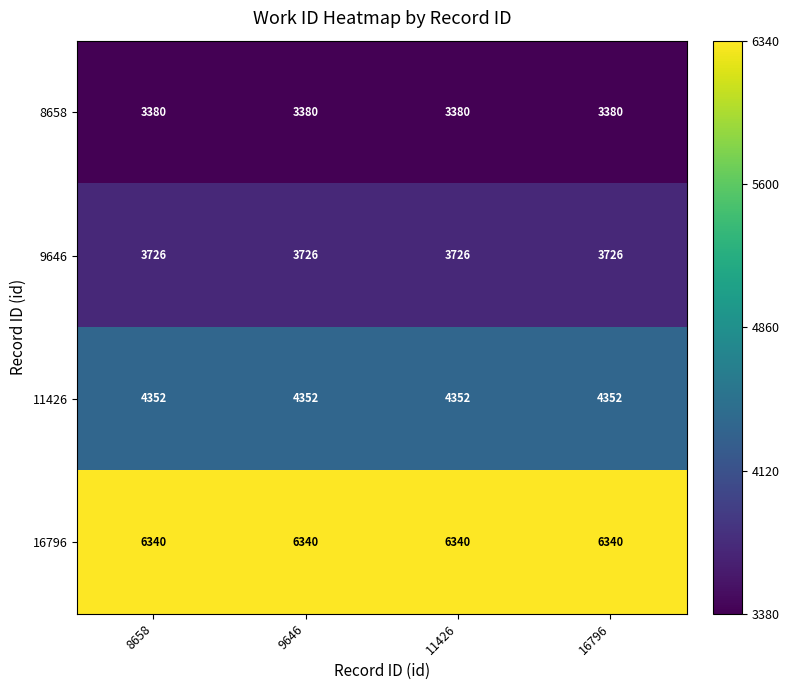

What is the sum of the 9646 values at 16796 and 8658?

7452